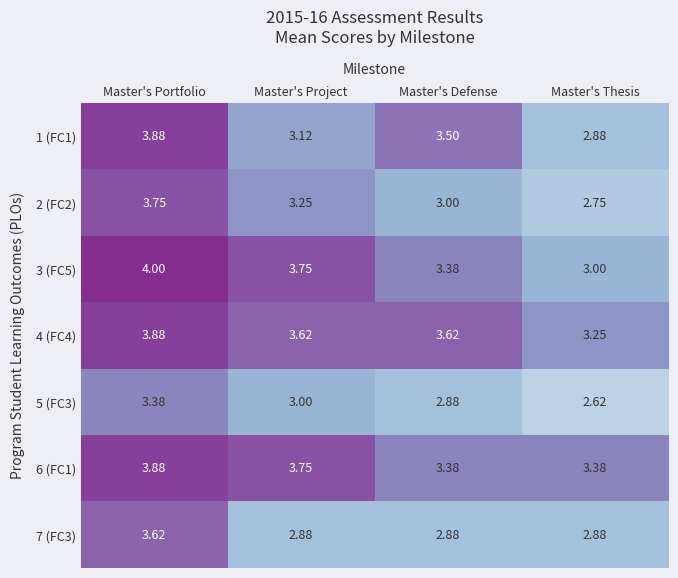

Is the value of 6 (FC1) at Master's Defense greater than the value of 4 (FC4) at Master's Defense?

No